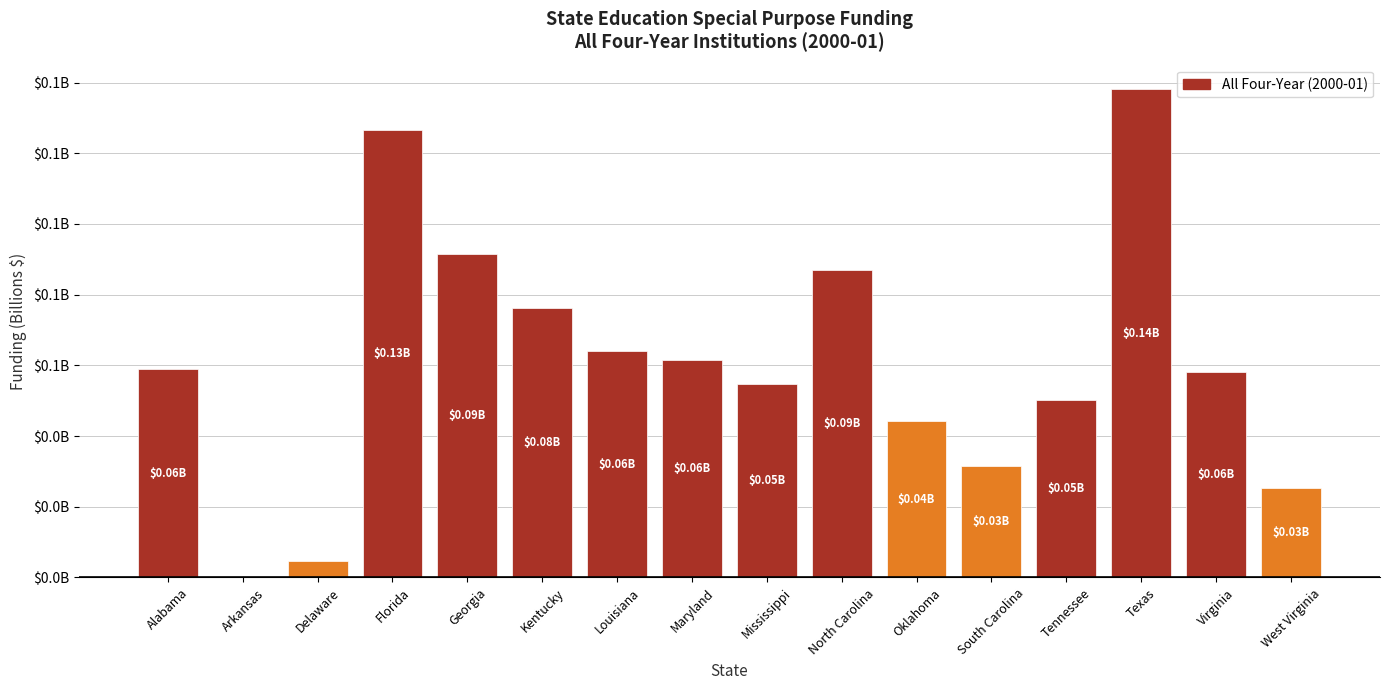

The chart shows a value of 0.0 at Mississippi. True or false?

False